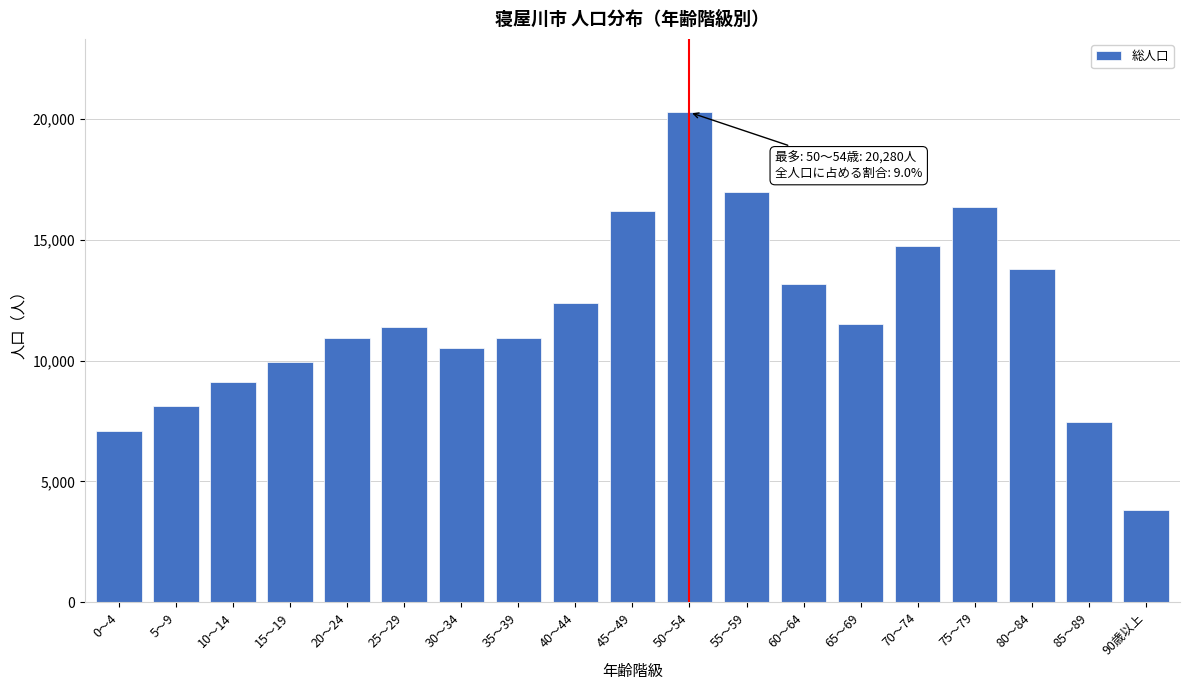

What is the average value?

11831